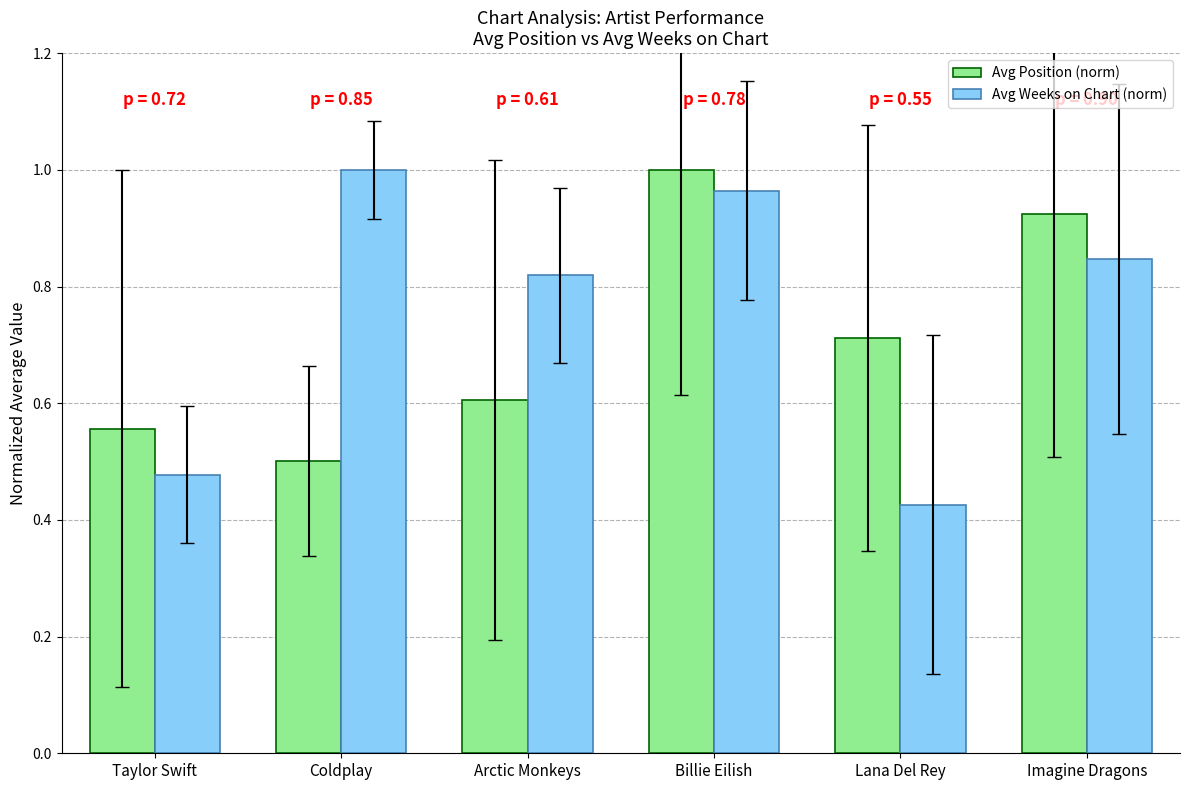

How many bars are there in each group?

2